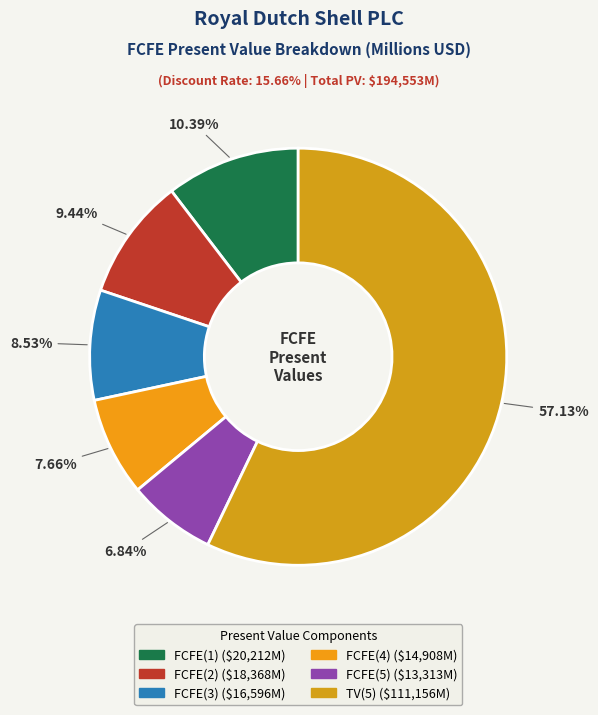

True or false: FCFE(4) accounts for 8% of the total.

True